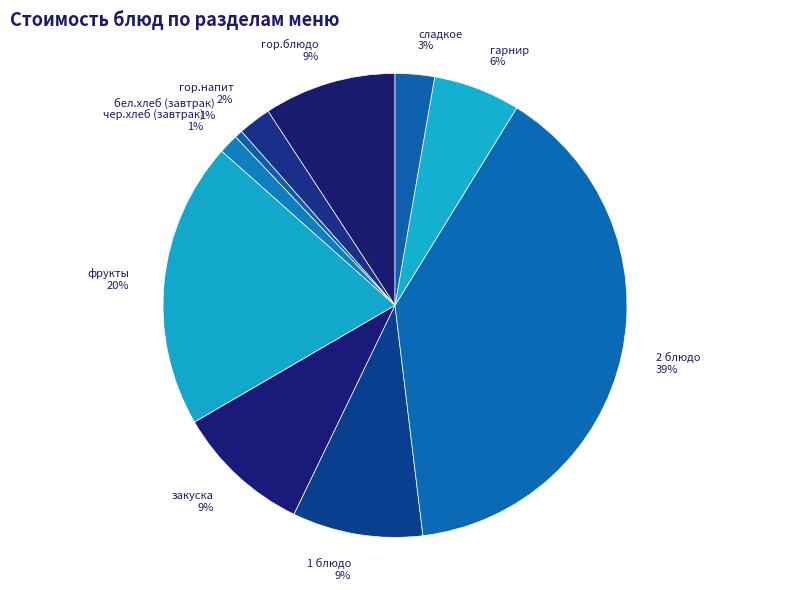

Is there any slice that represents more than half of the pie?

No